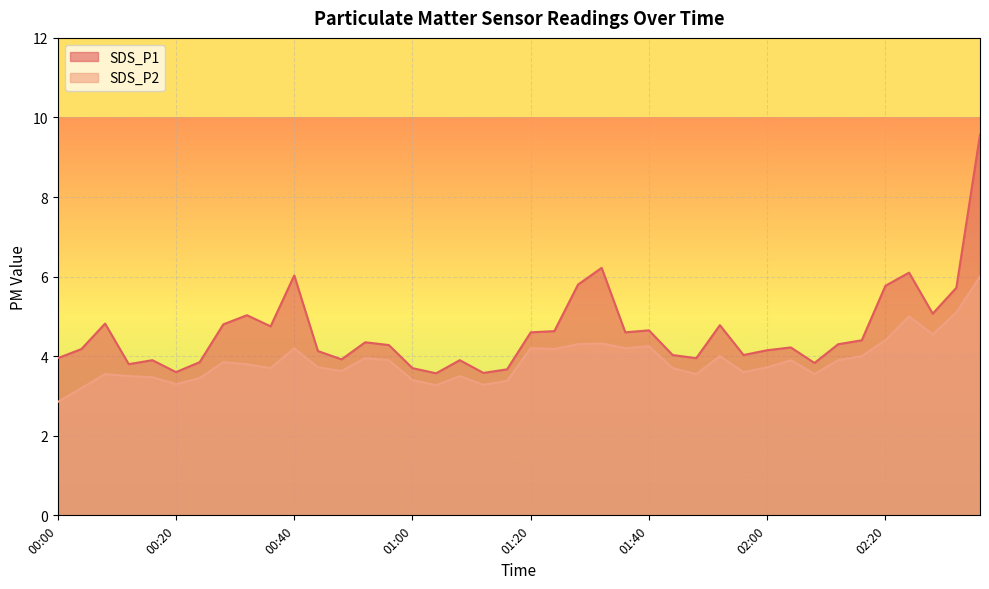

Which series has the largest total across all categories?

SDS_P1